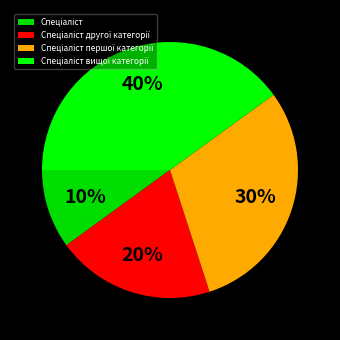

To the nearest percent, what percentage of the pie is Спеціаліст вищої категорії?

40%